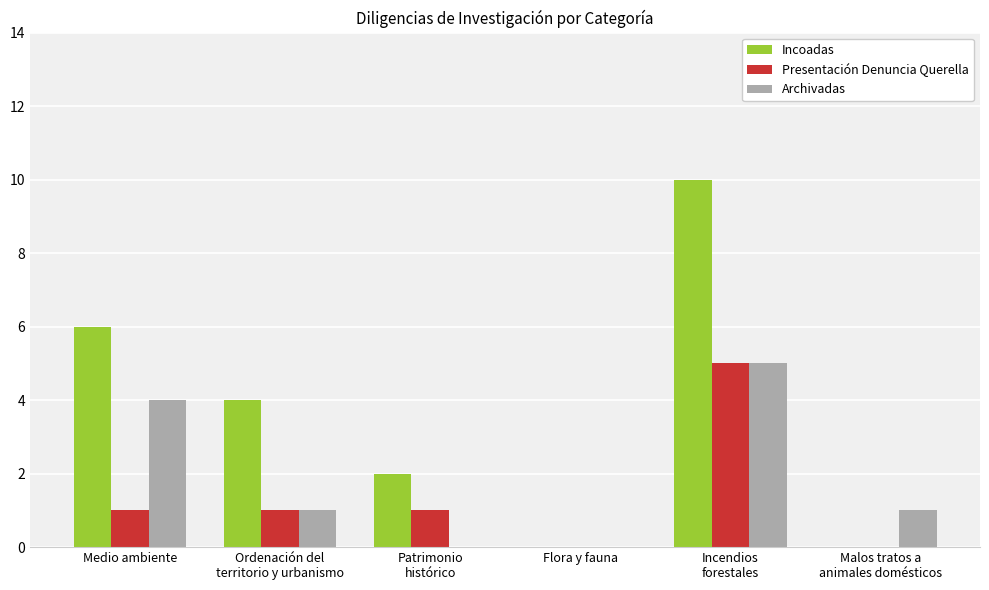

The Presentación Denuncia Querella series shows 1 at Ordenación del
territorio y urbanismo. True or false?

True